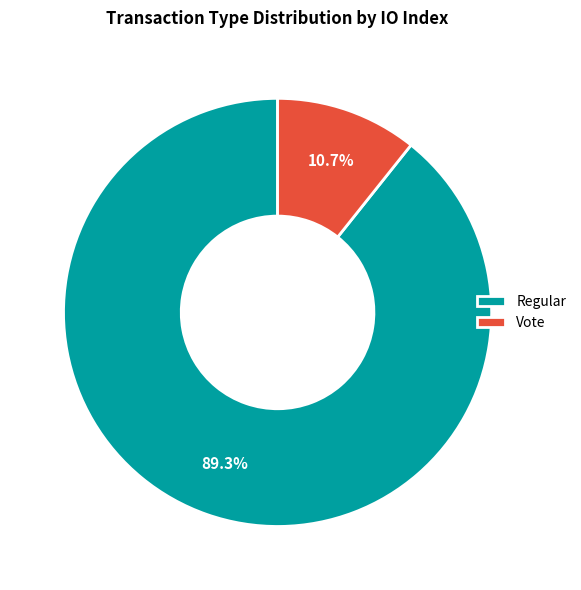

Which slice is the largest?

Regular